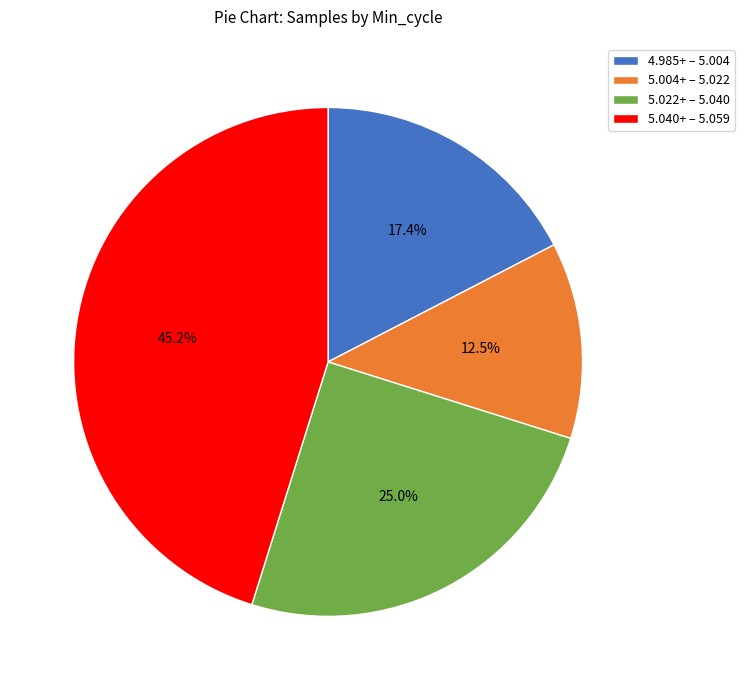

Which has a higher value, 5.004+ – 5.022 or 5.040+ – 5.059?

5.040+ – 5.059